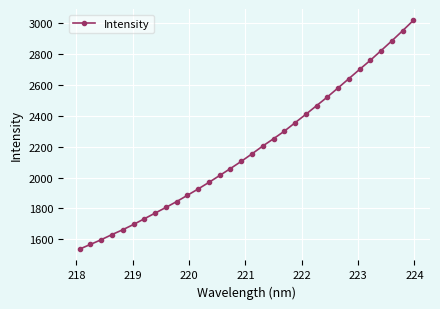

Is this an area chart (filled region under the line)?

No